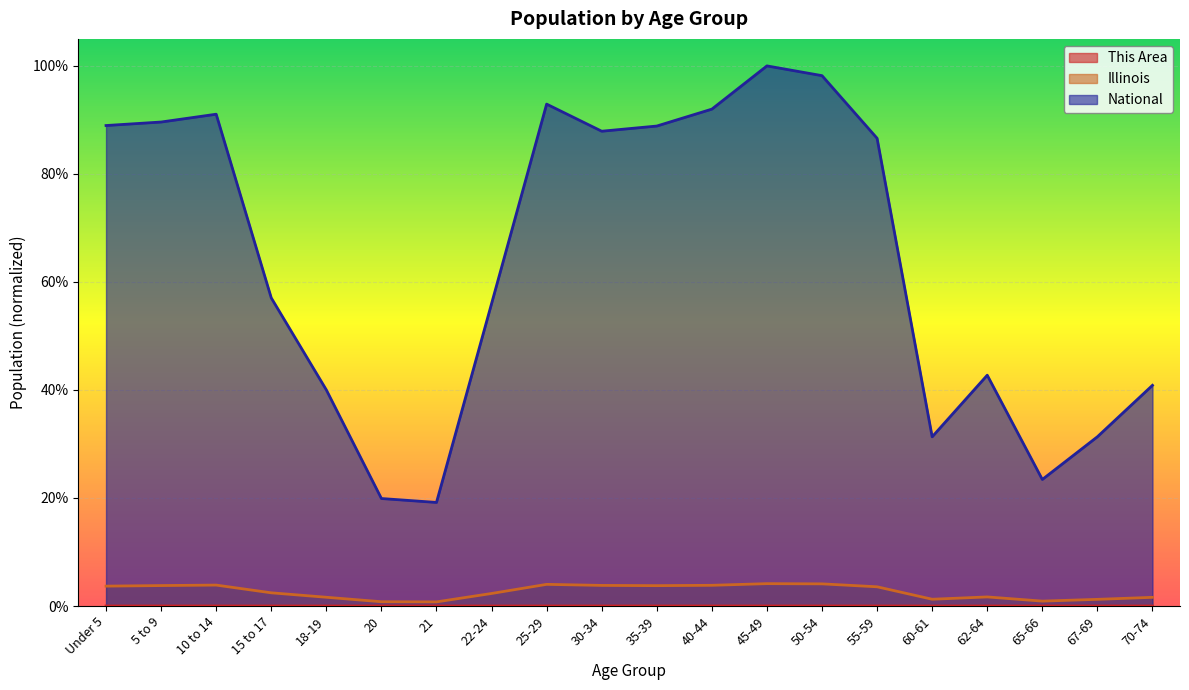

At which category is the sum across all series the highest?

45-49